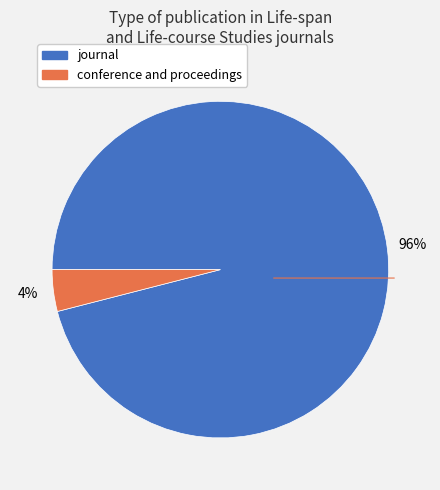

Which slice is the smallest?

conference and proceedings